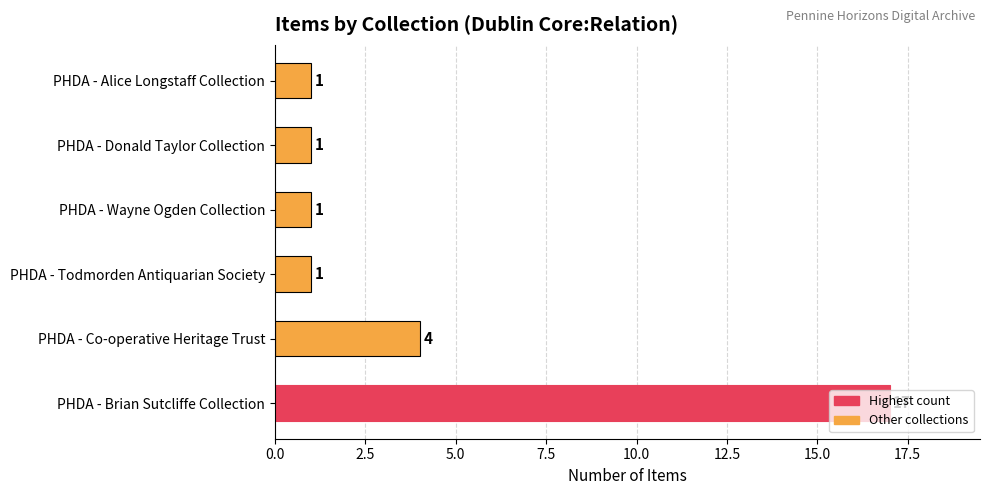

The chart shows a value of 2 at PHDA - Wayne Ogden Collection. True or false?

False